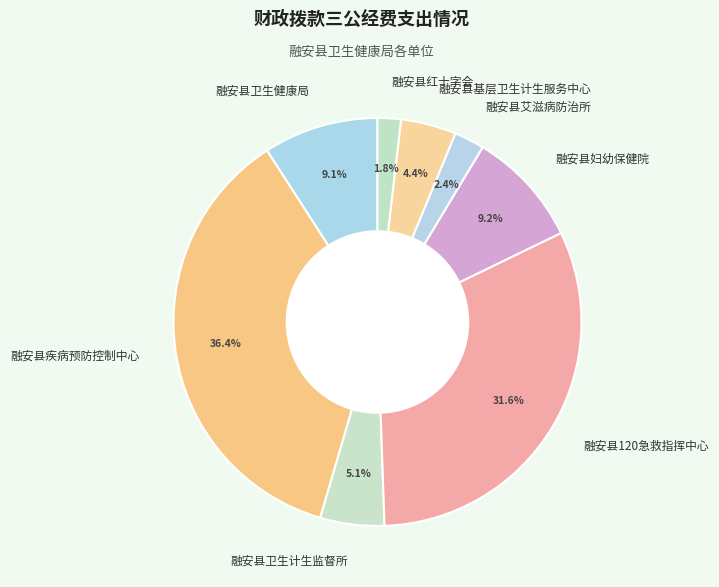

Is 融安县红十字会 the majority of the pie?

No